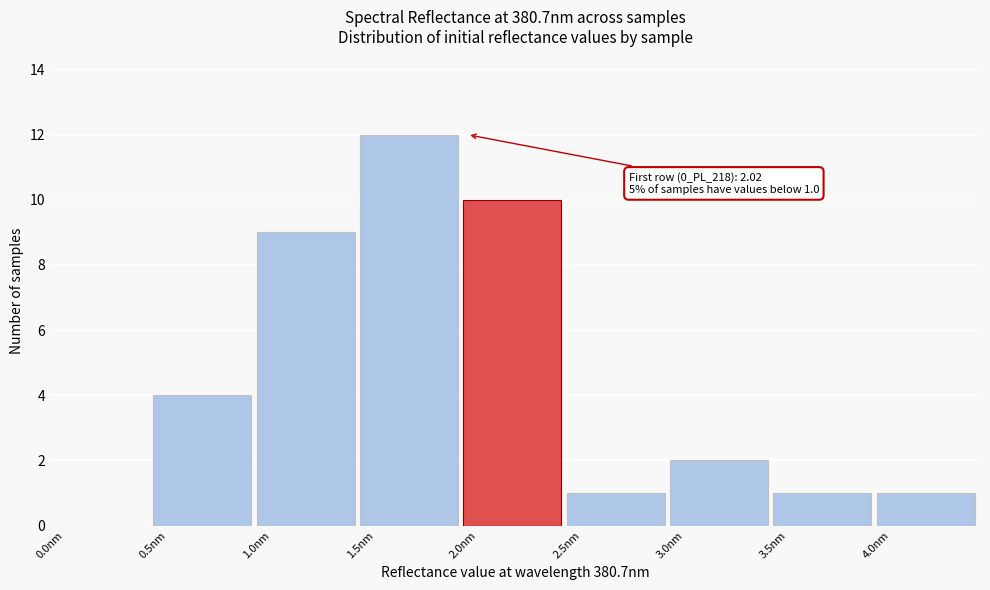

Over which range of the x-axis is the bar tallest?

1.5 to 2.0